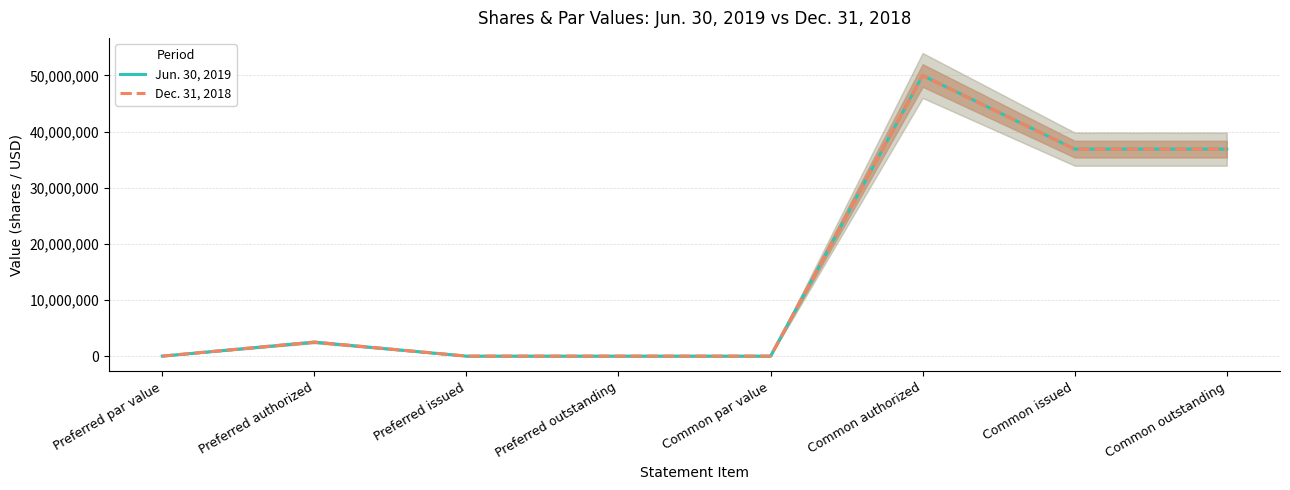

What is the maximum value for Jun. 30, 2019?

50000000